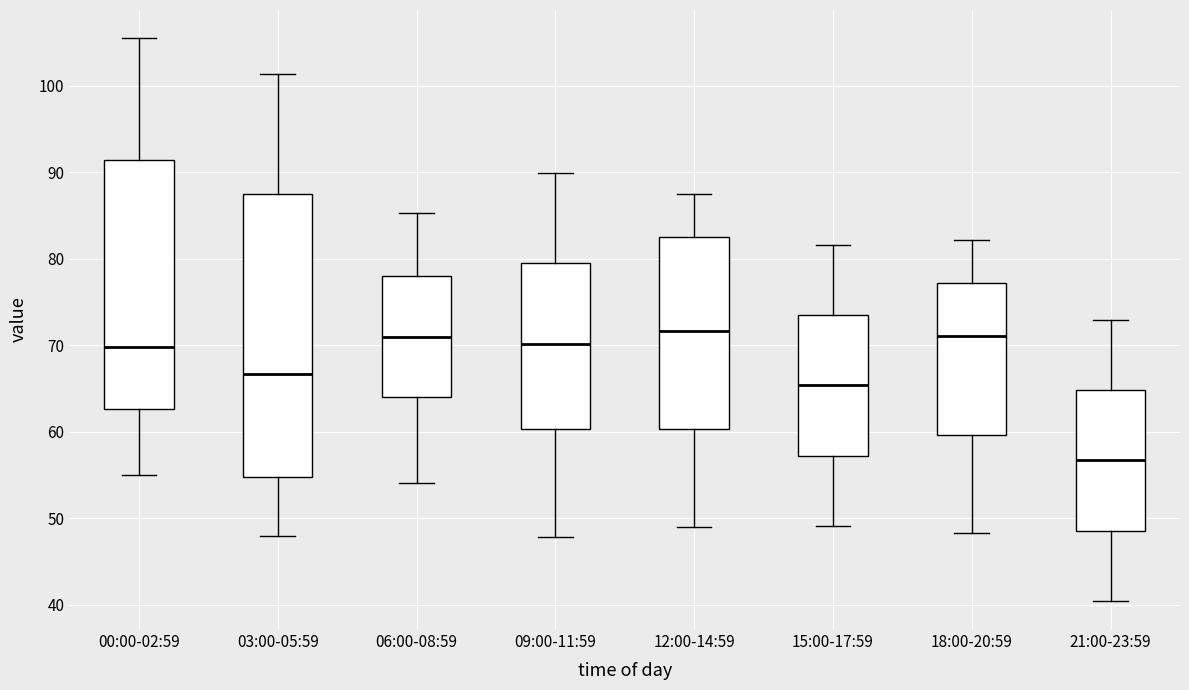

Reading left to right, read every box against the y-axis: the position of its median line, the range the box covers, and the ends of its whiskers. The values are not printed on the chart, so give them approximately, as read against the axis.

00:00-02:59: median 70, box 63 to 91, whiskers 55 to 106
03:00-05:59: median 67, box 55 to 88, whiskers 48 to 101
06:00-08:59: median 71, box 64 to 78, whiskers 54 to 85
09:00-11:59: median 70, box 60 to 80, whiskers 48 to 90
12:00-14:59: median 72, box 60 to 83, whiskers 49 to 87
15:00-17:59: median 65, box 57 to 74, whiskers 49 to 82
18:00-20:59: median 71, box 60 to 77, whiskers 48 to 82
21:00-23:59: median 57, box 49 to 65, whiskers 40 to 73